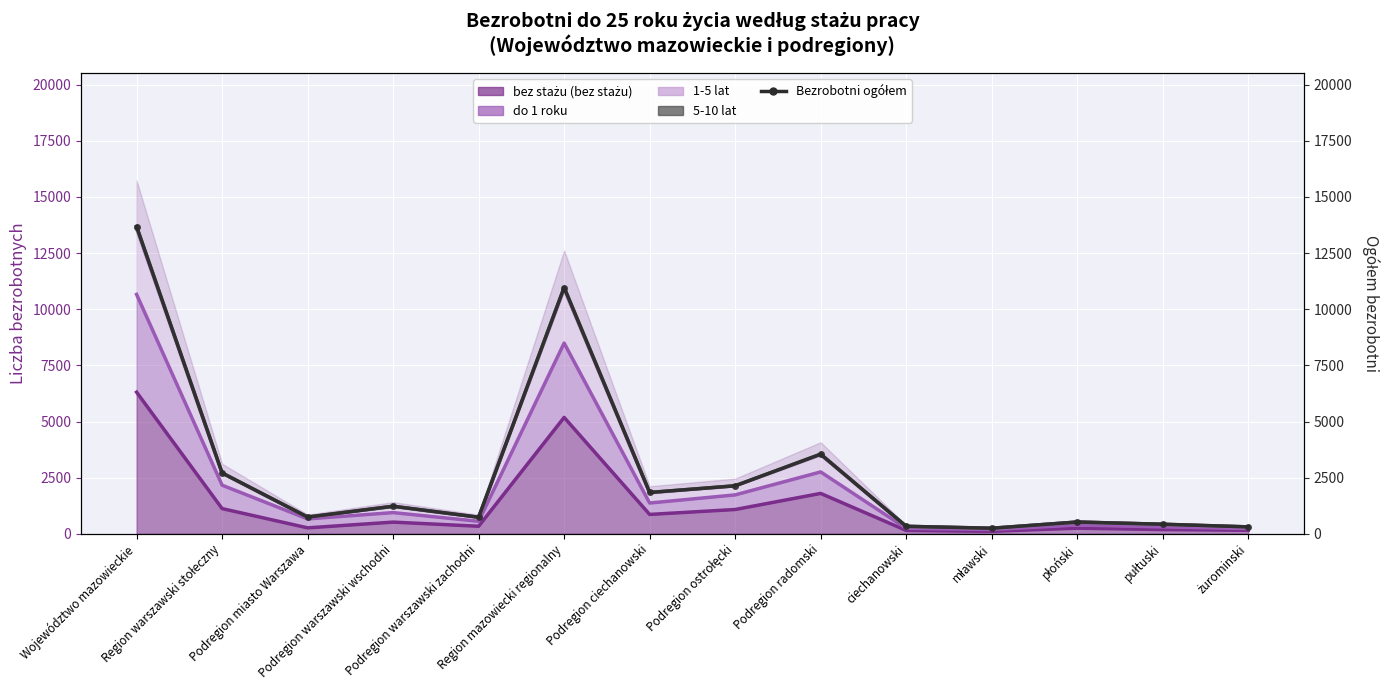

What is the difference between the maximum and minimum values?

13431